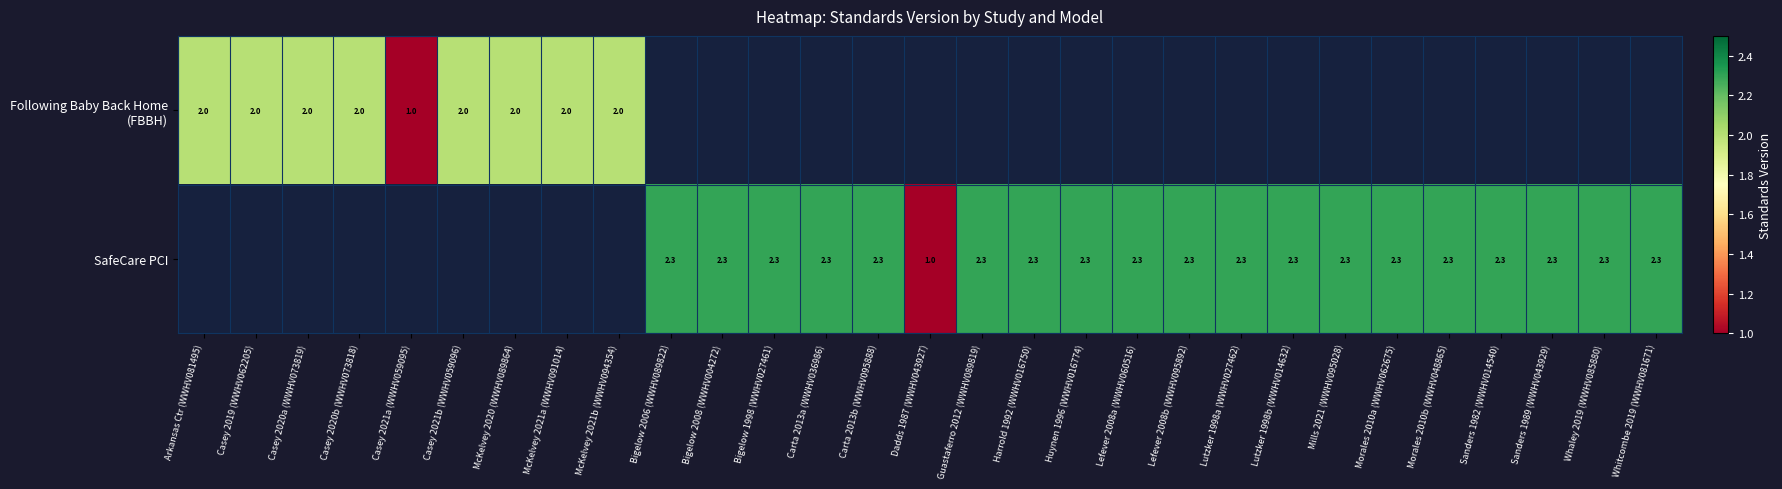

Is it true that SafeCare PCI equals 2.3 at Carta 2013b (WWHV095888)?

True